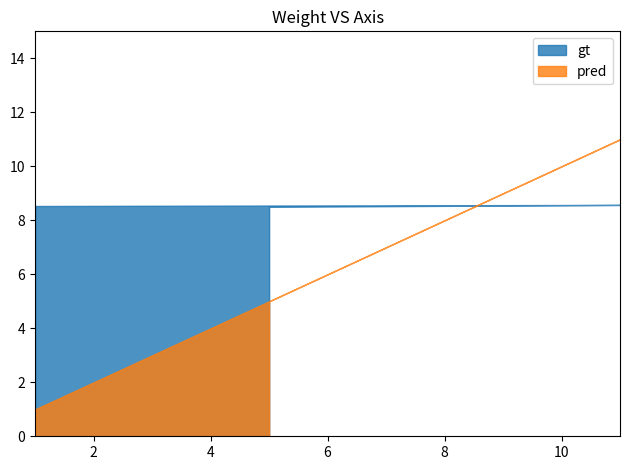

What is the sum of all gt values?

25.6